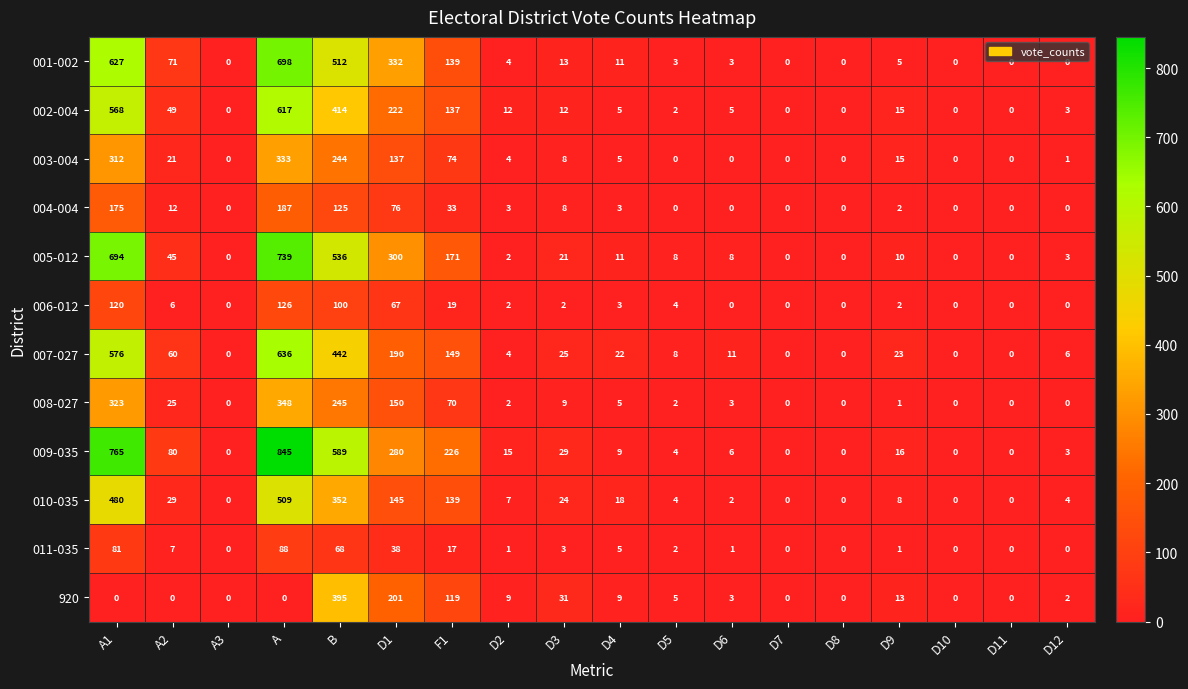

List the series in order of their peak value, lowest first.

011-035, 006-012, 004-004, 003-004, 008-027, 920, 010-035, 002-004, 007-027, 001-002, 005-012, 009-035